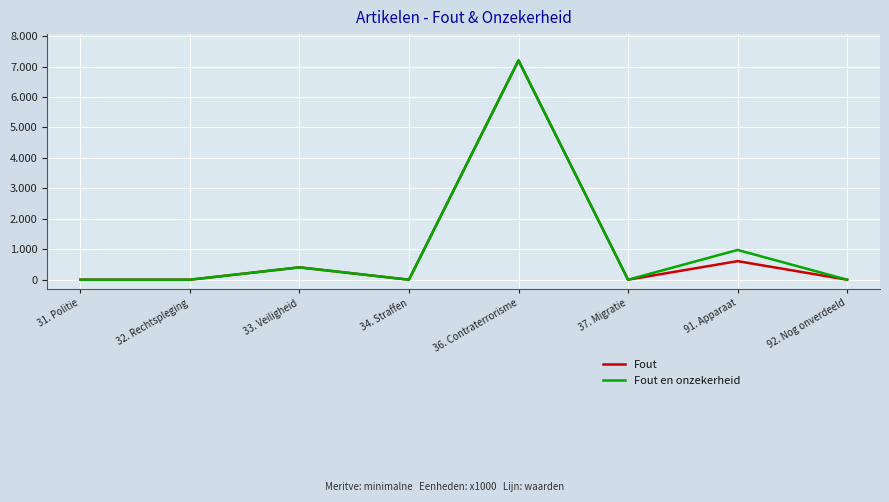

Reading left to right, list all the values displayed in this chart.

Fout: 0	0	406	0	7201	0	610	0
Fout en onzekerheid: 0	0	406	0	7201	0	978	0